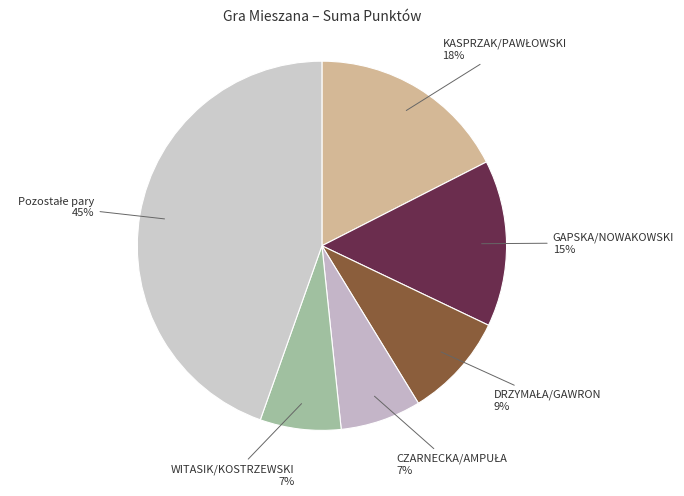

The WITASIK/KOSTRZEWSKI slice represents 13% of the pie. True or false?

False